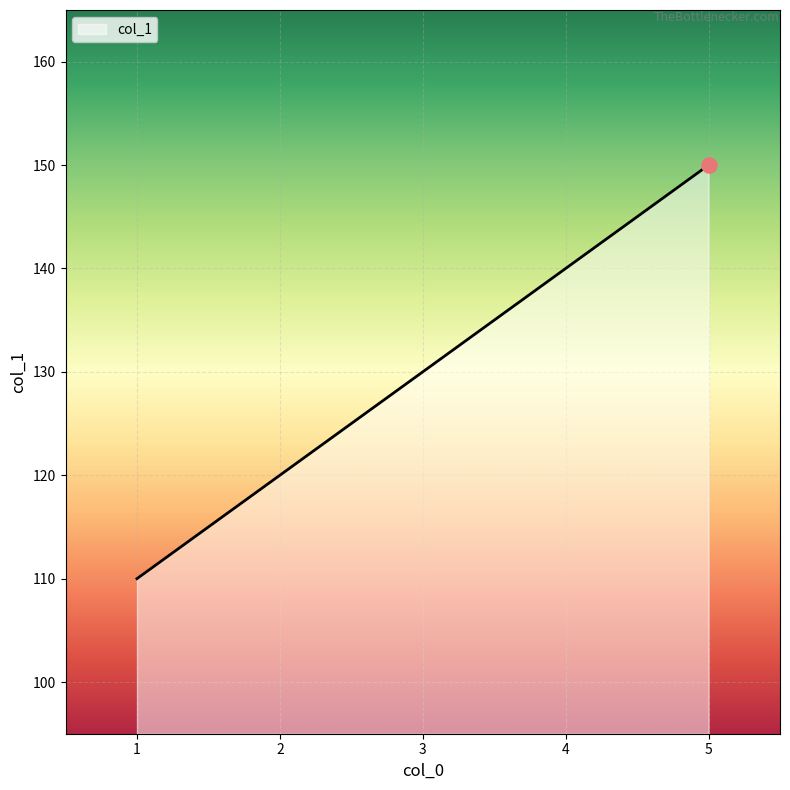

Which has a higher value, 5 or 1?

5